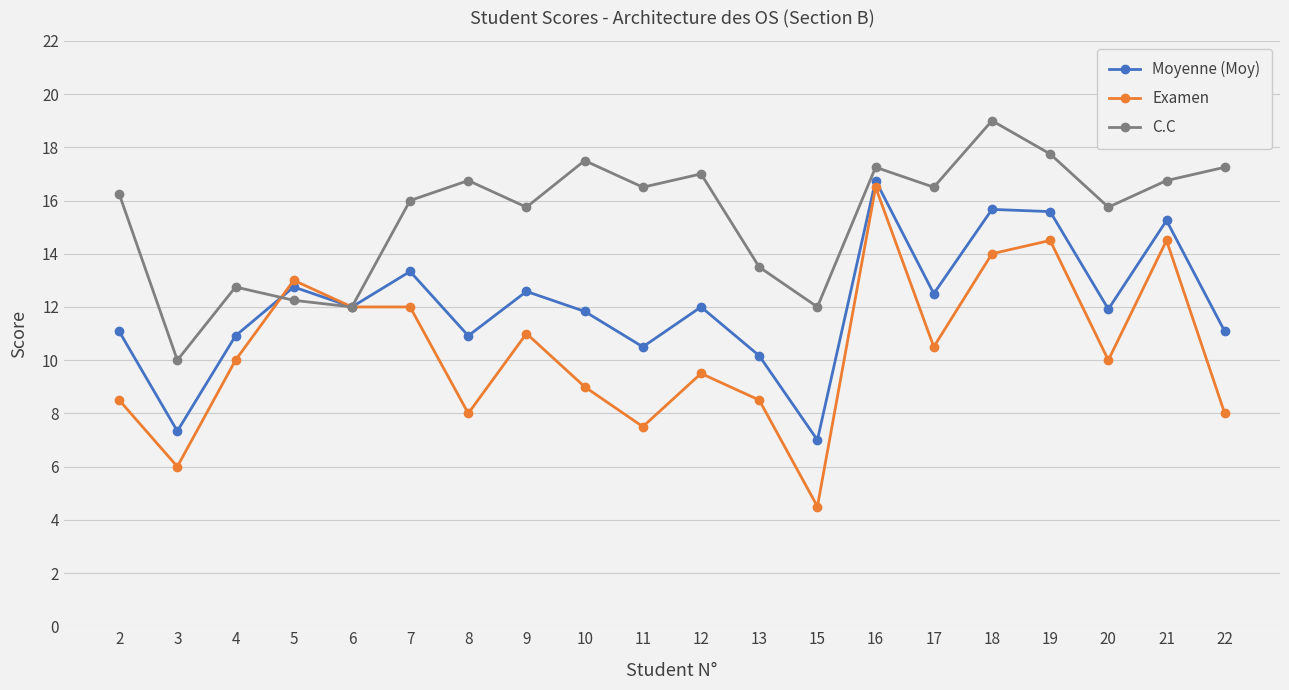

The value of Moyenne (Moy) at 12 is 12.0. True or false?

True